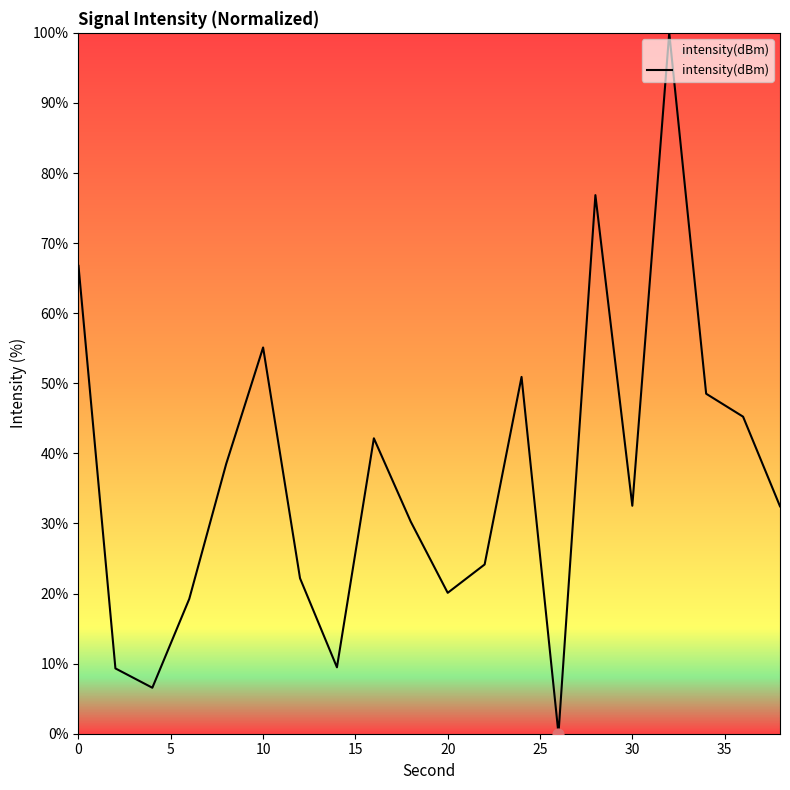

What is the greatest value displayed?

100.0